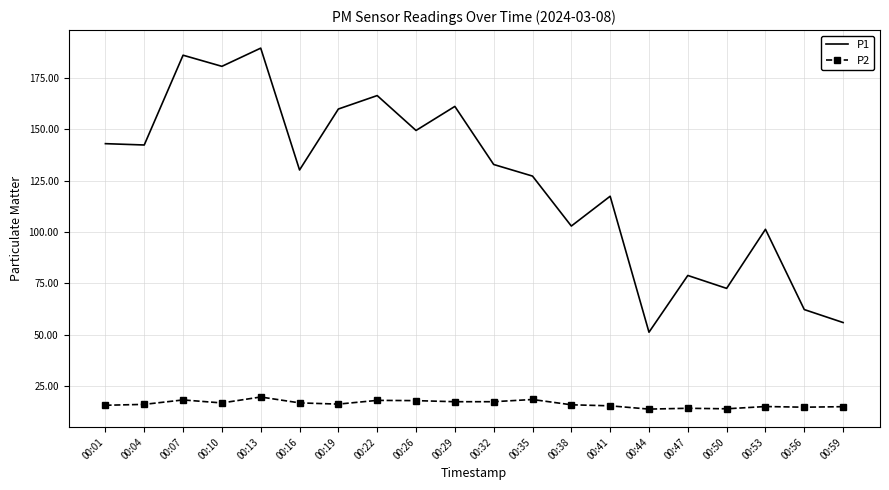

The P2 series shows 16.0 at 00:04. True or false?

True